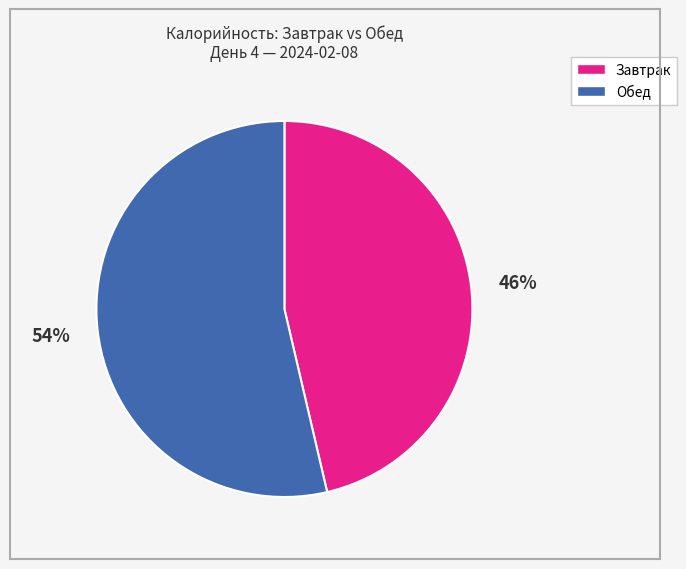

To the nearest percent, what is the average slice percentage?

50%